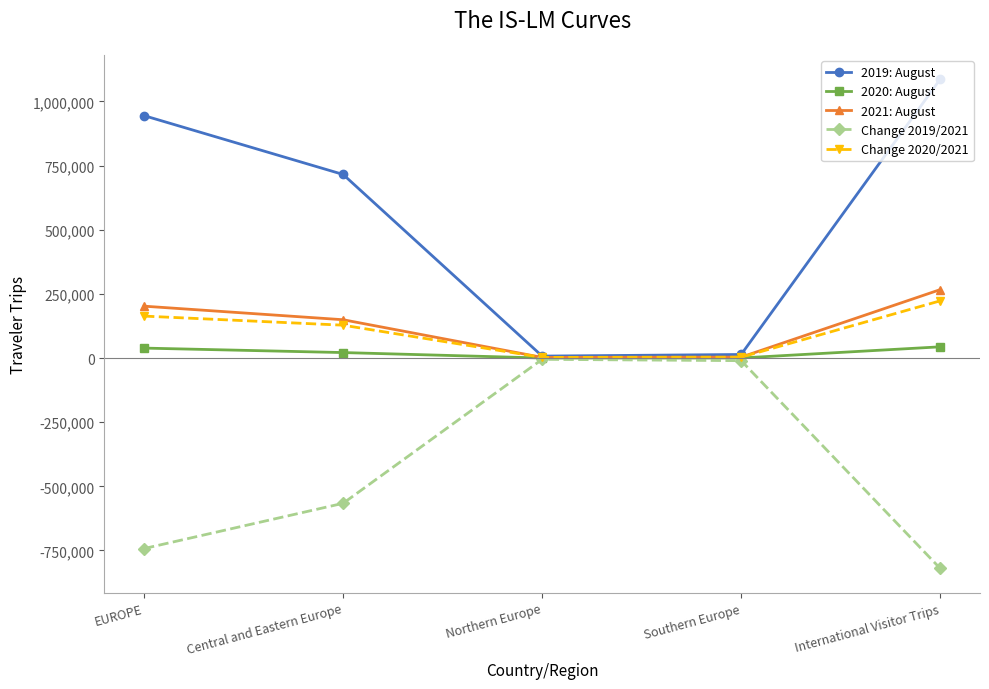

How many series are shown in this chart?

5